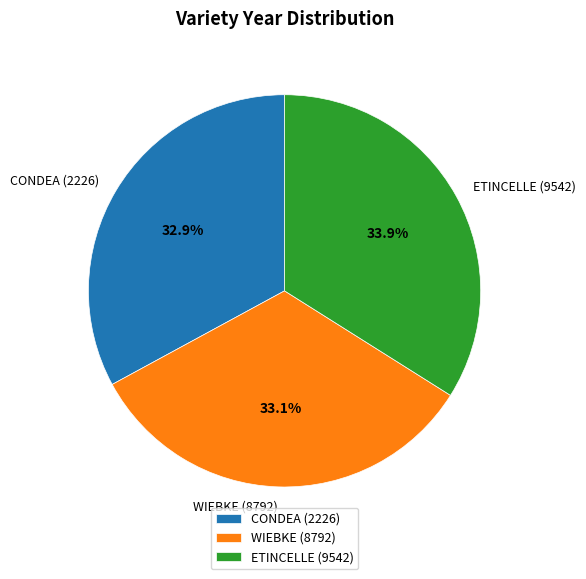

What percentage do WIEBKE (8792) and CONDEA (2226) together represent?

66.1%